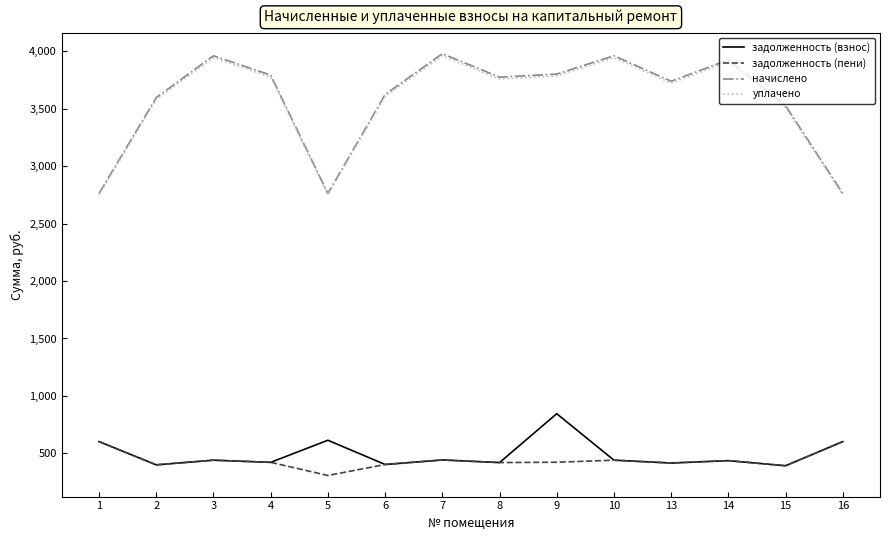

How many series are shown in this chart?

4